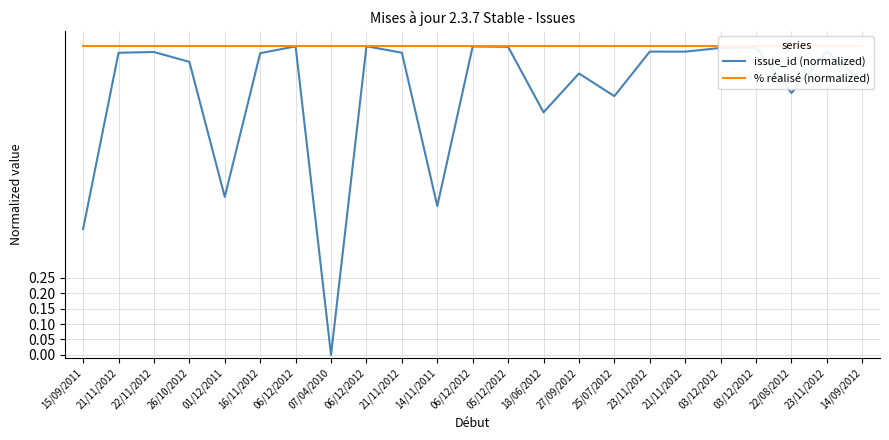

What is the value of the % réalisé (normalized) point at the 13th from the left?

1.0